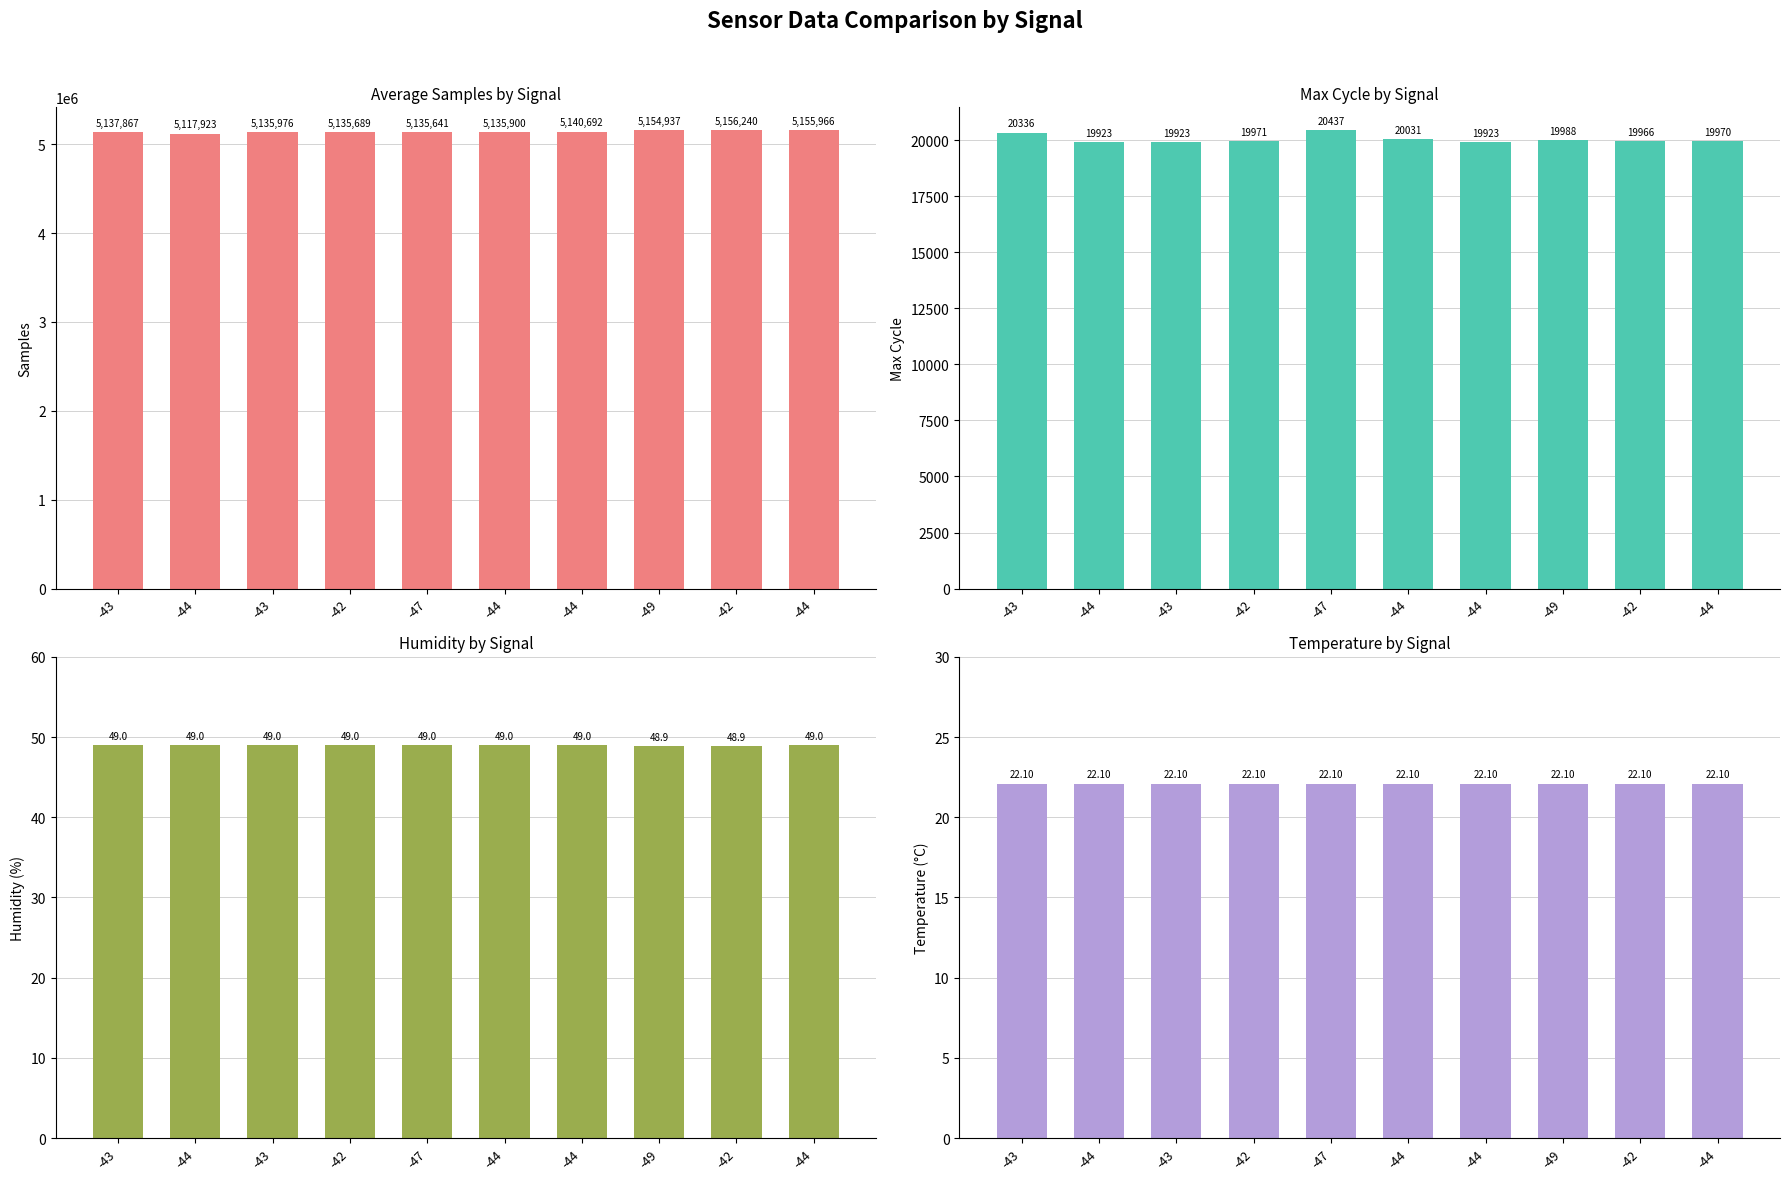

What is the minimum value for Samples?

5117923.0